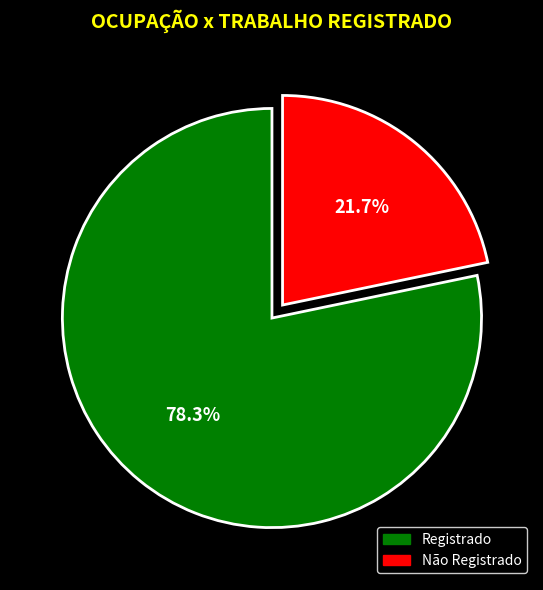

What portion of the pie excludes Não Registrado?

78.3%